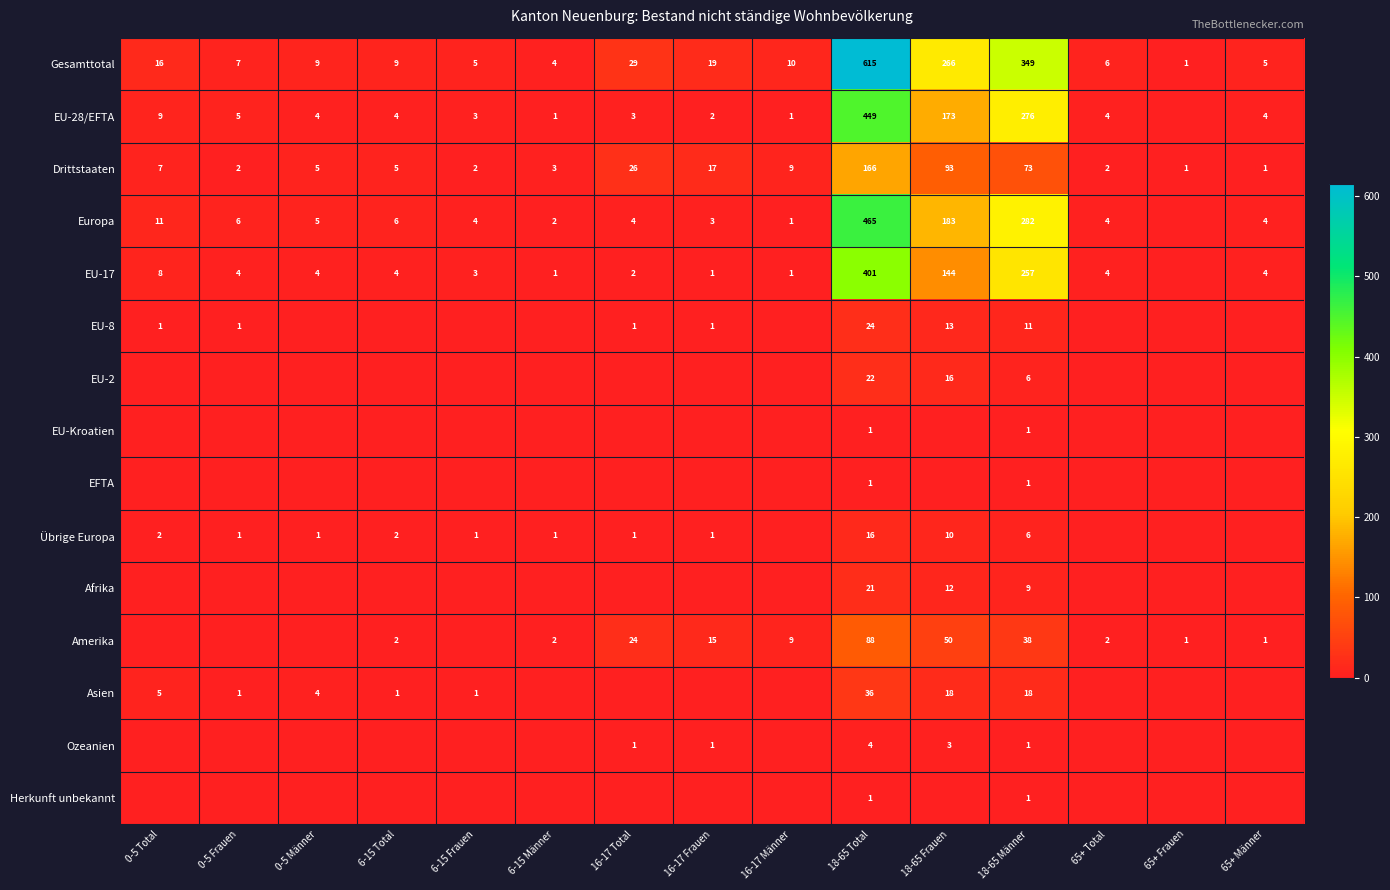

The Drittstaaten series shows 1 at 65+ Männer. True or false?

True